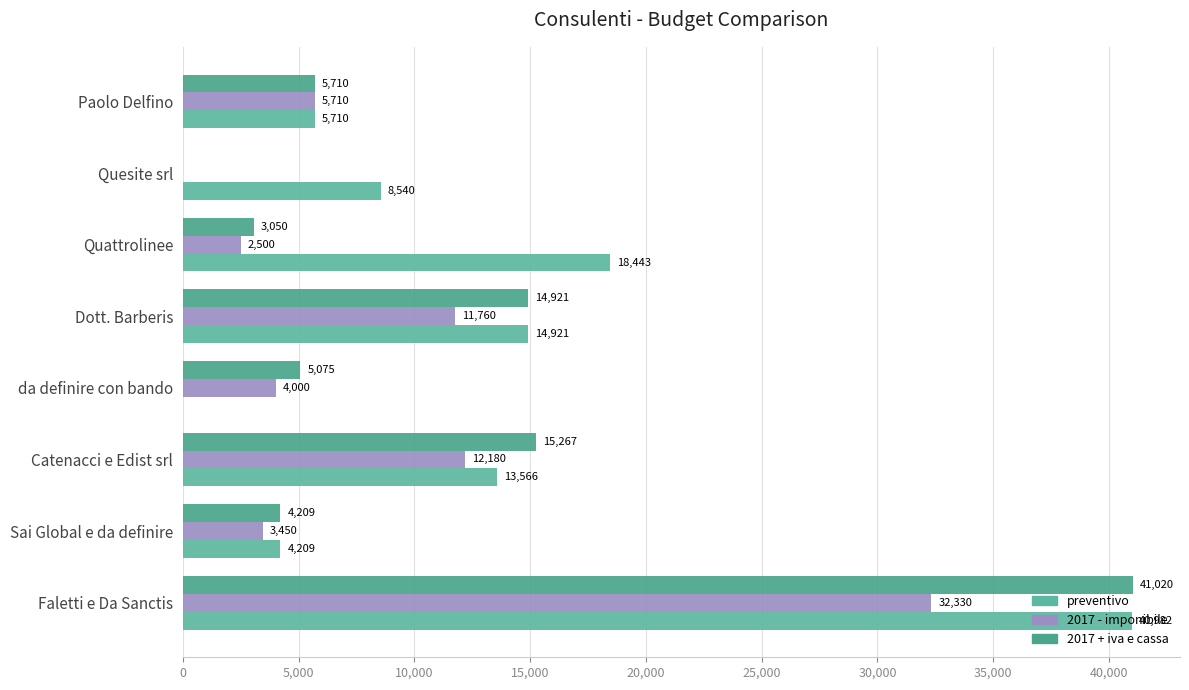

How many data points does each series have?

8